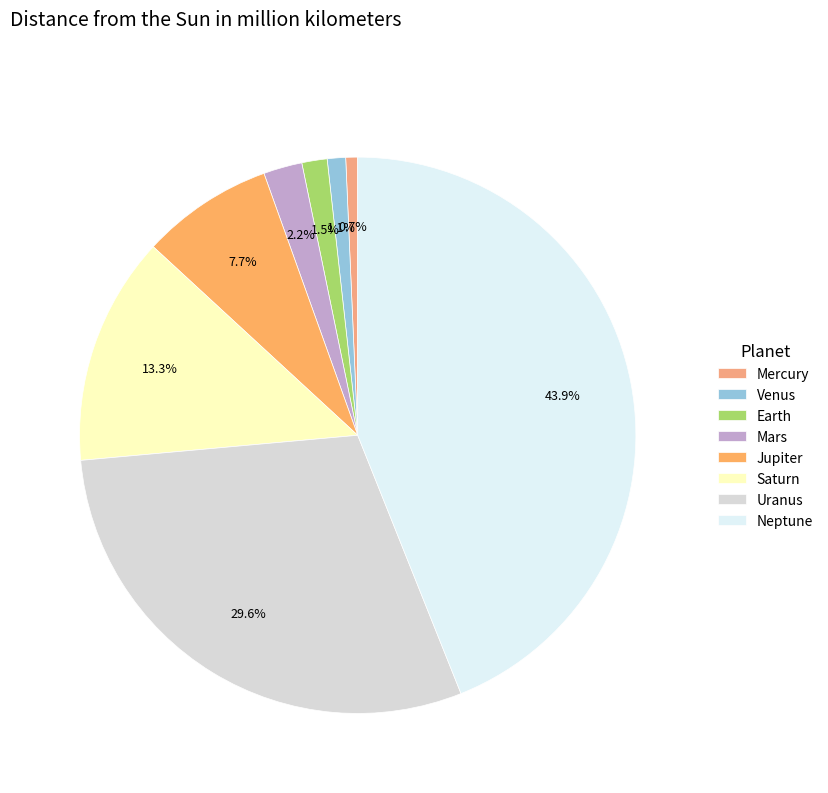

Is there any slice that represents more than half of the pie?

No